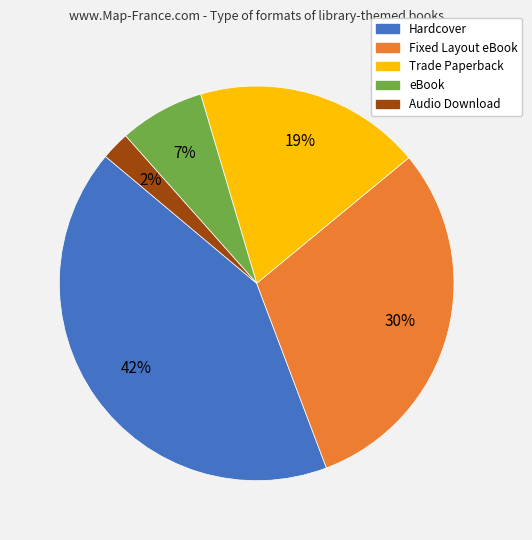

Between Audio Download and Hardcover, which is larger?

Hardcover